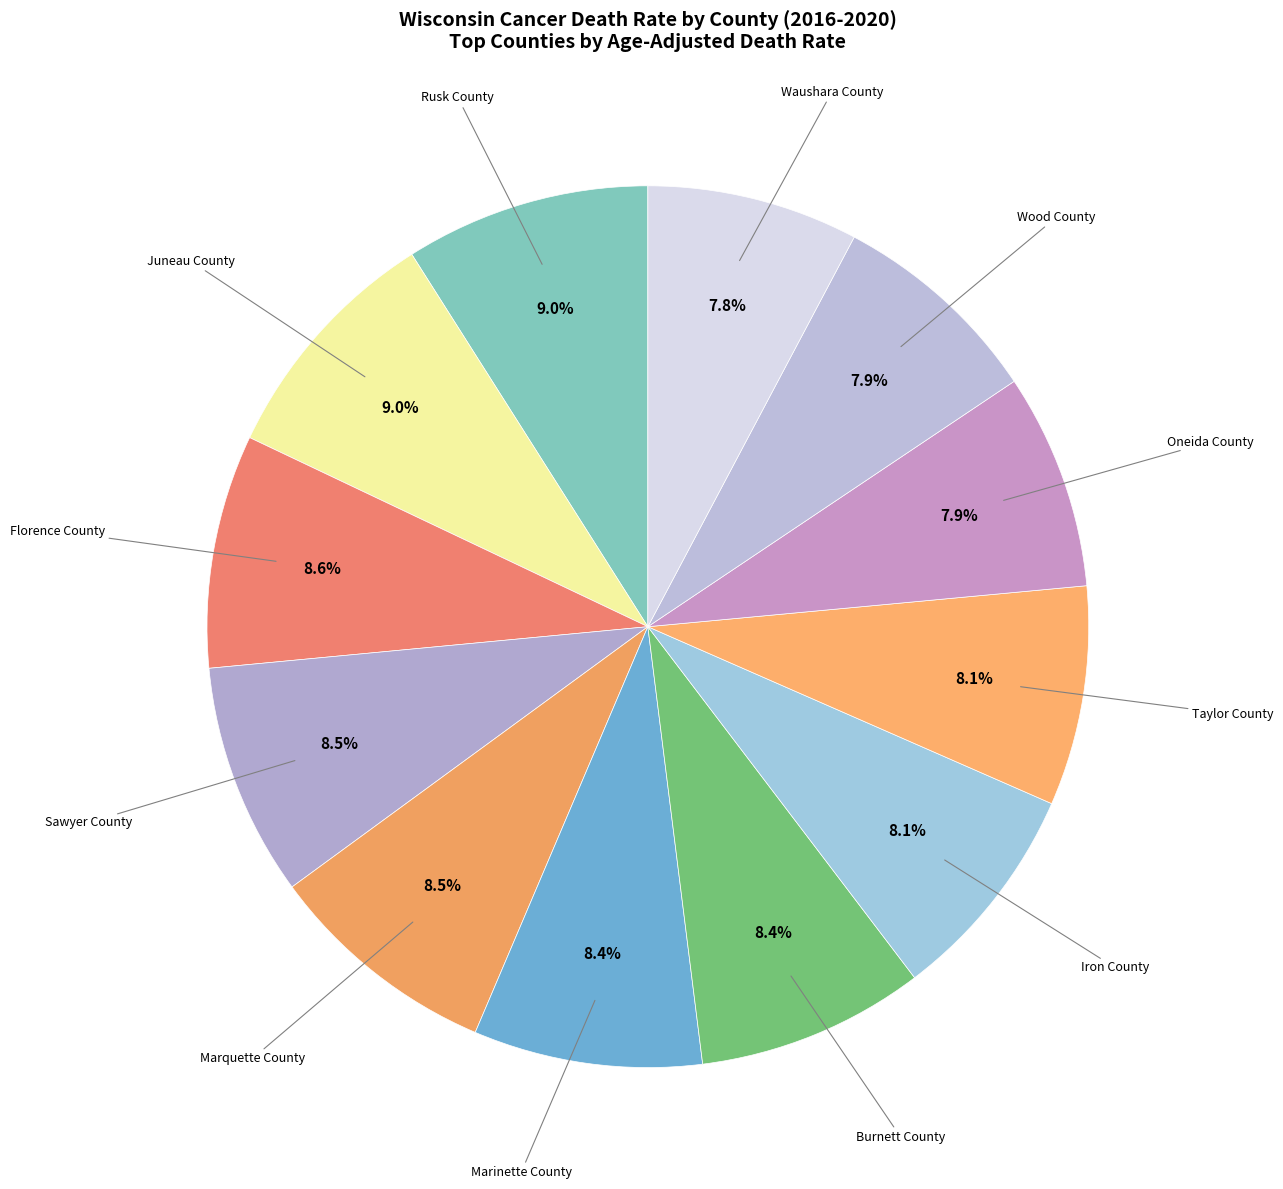

Is there a majority slice in this chart?

No